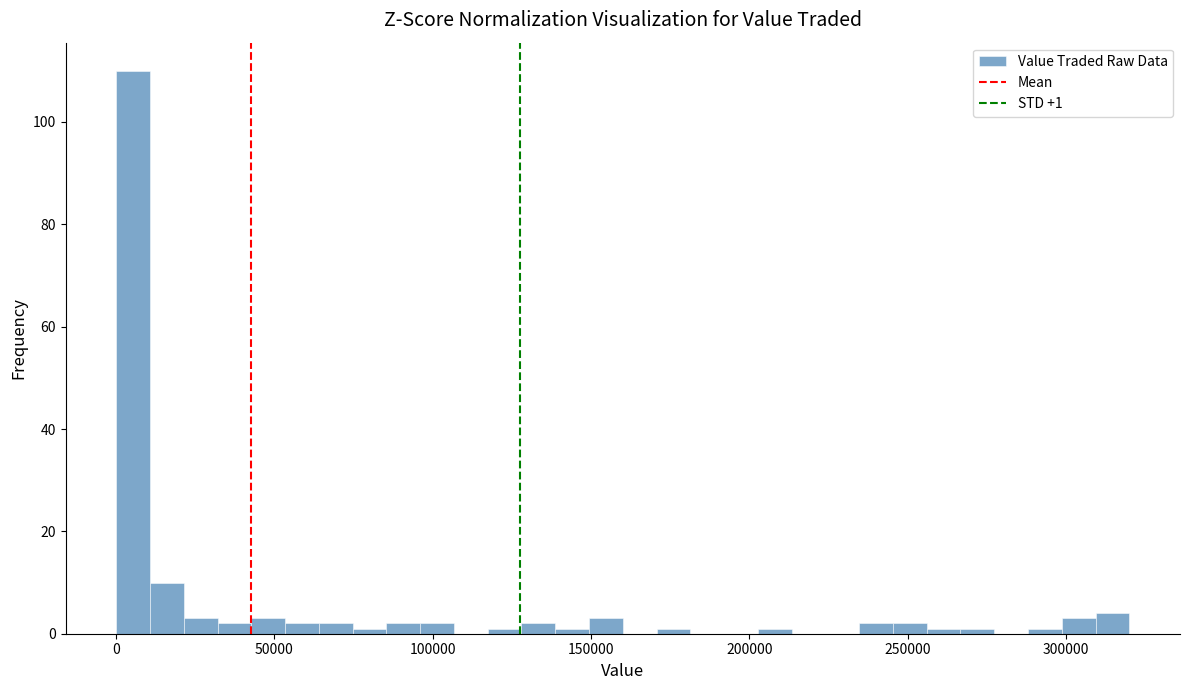

Around what value on the x-axis is the tallest bar? Give the approximate position of its centre, as read against the axis.

5000